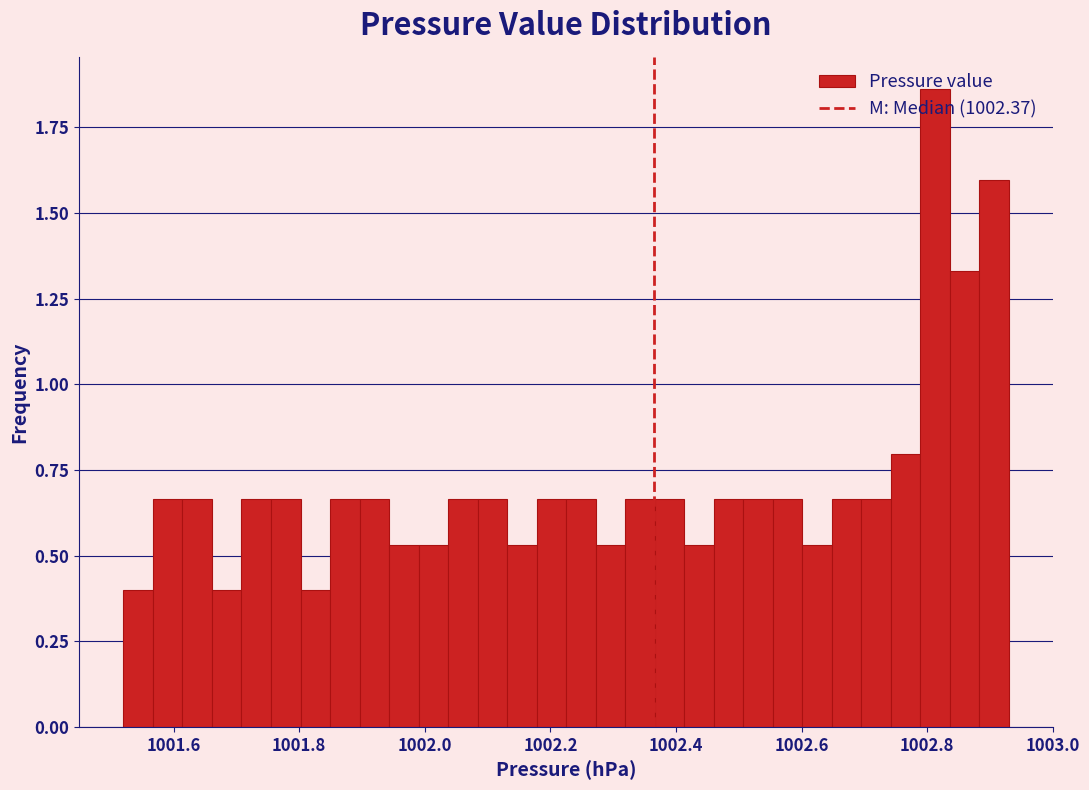

Around what value on the x-axis is the tallest bar? Give the approximate position of its centre, as read against the axis.

1002.82